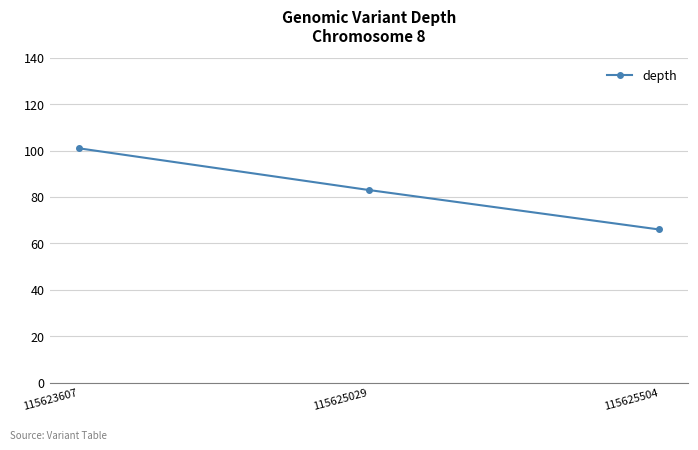

What value does the data have at 115623607?

101